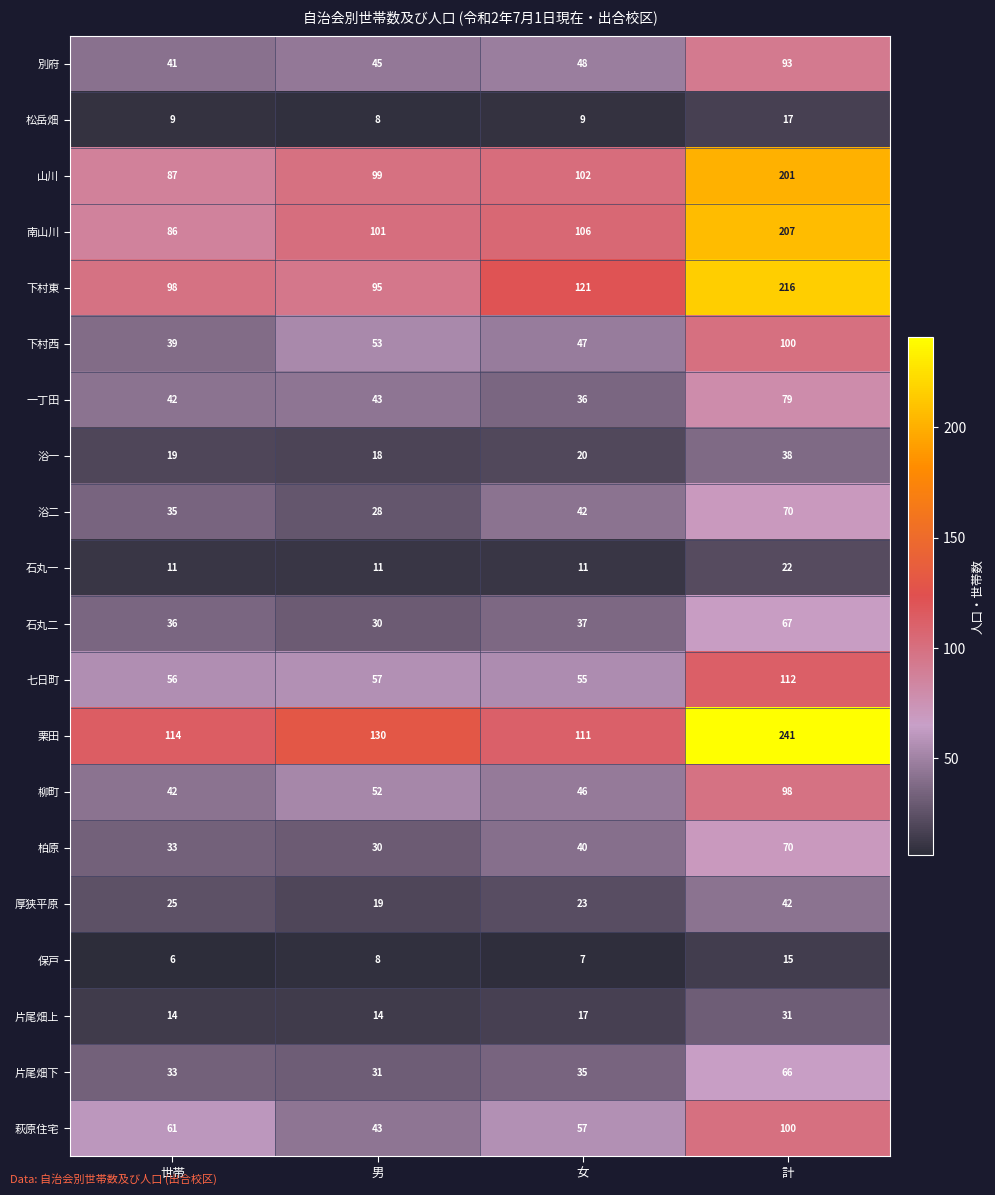

At which category is the sum across all series the highest?

計